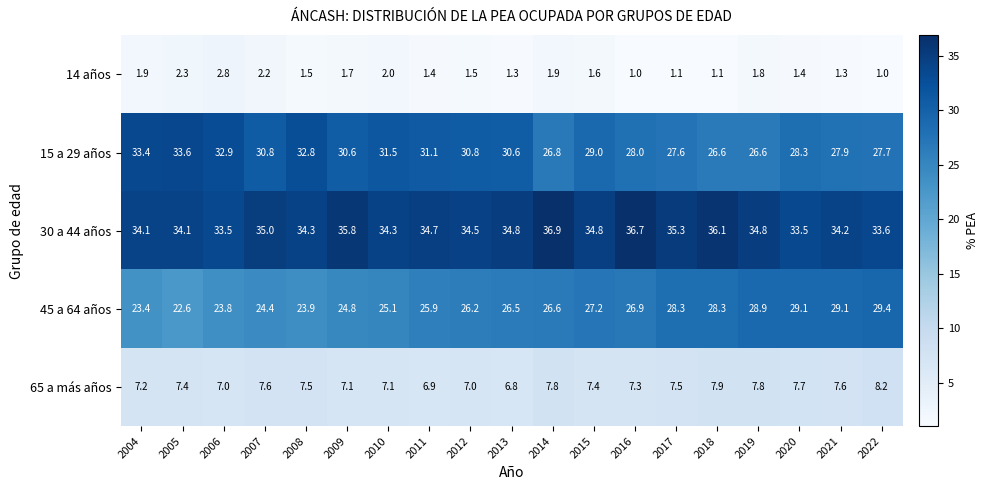

What is the smallest value displayed?

1.0